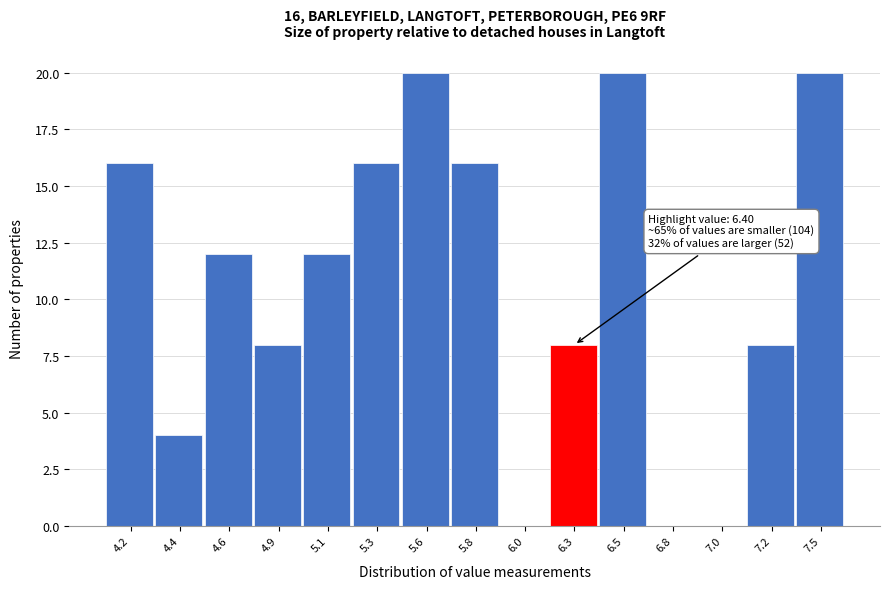

Reading right to left, extract all data points from this chart.

7.5=20	7.2=8	7.0=0	6.8=0	6.5=20	6.3=8	6.0=0	5.8=16	5.6=20	5.3=16	5.1=12	4.9=8	4.6=12	4.4=4	4.2=16